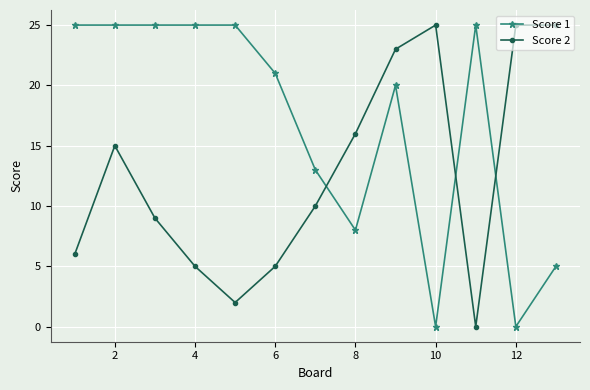

True or false: Score 2 and Score 1 cross at least once.

True